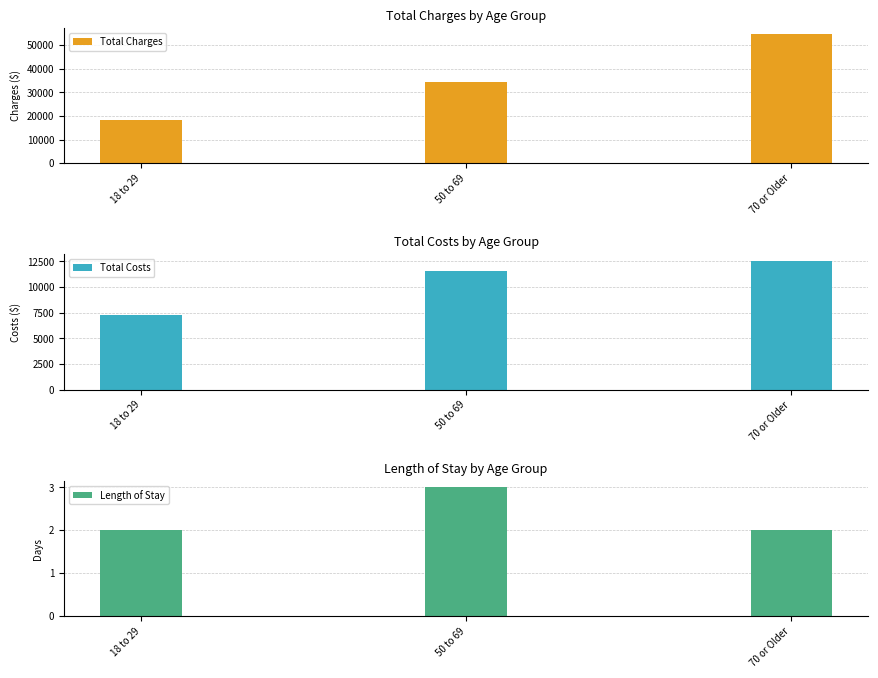

What are all the series names shown in the legend?

Total Charges, Total Costs, Length of Stay